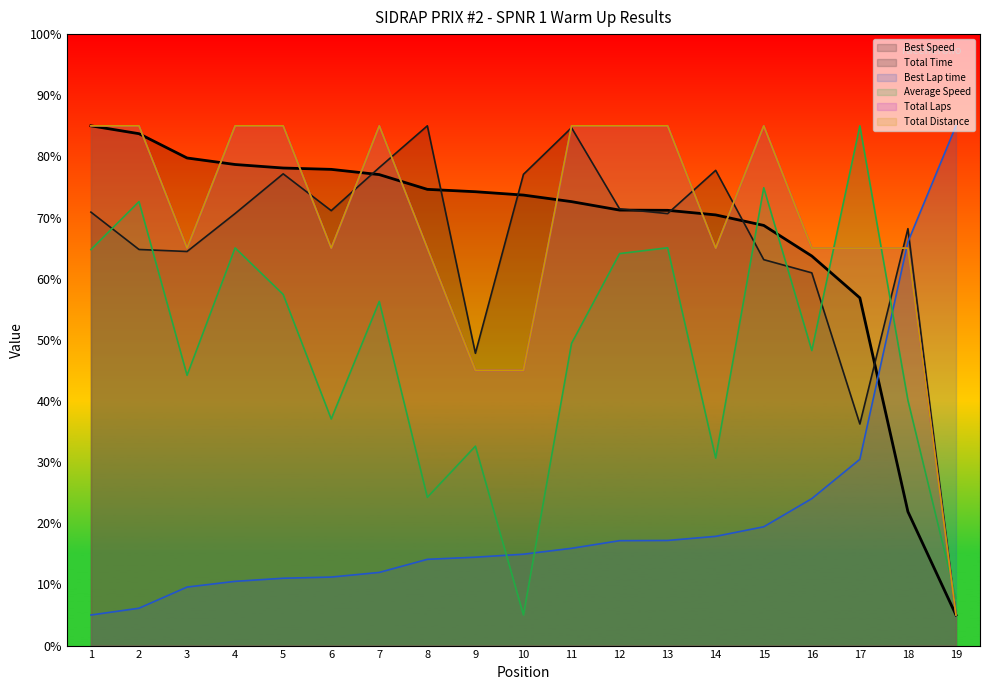

What are all the series names shown in the legend?

Total Time, Best Lap time, Best Speed, Average Speed, Total Laps, Total Distance